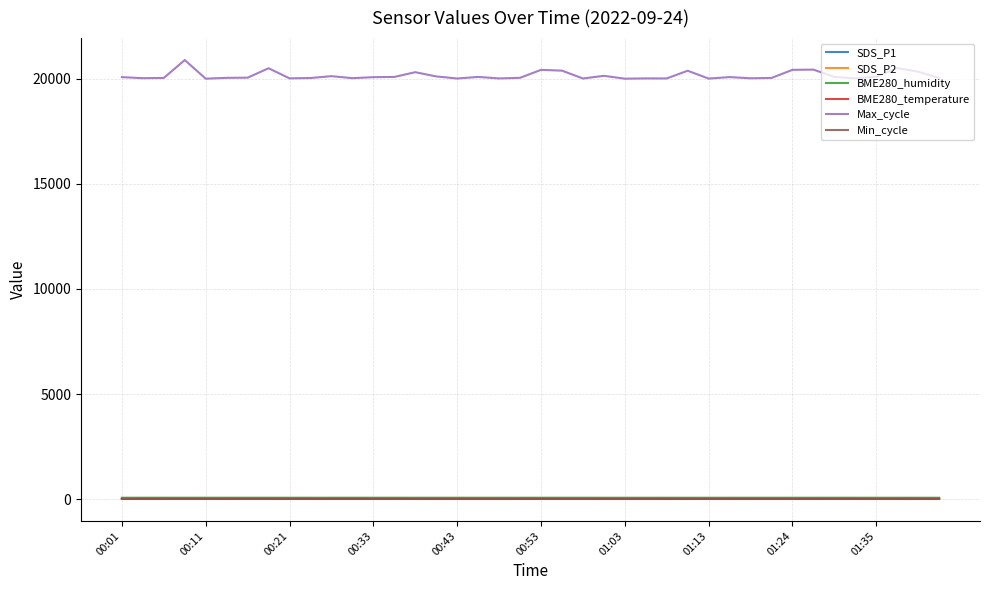

True or false: BME280_humidity and Max_cycle cross at least once.

False